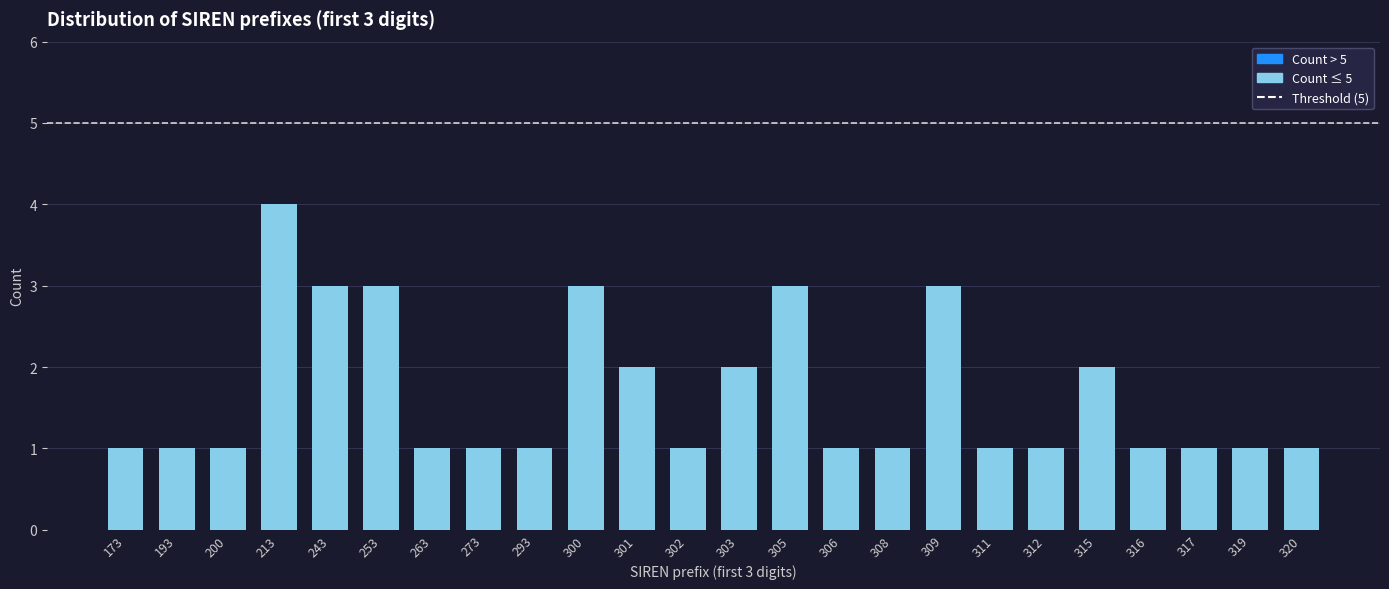

Reading right to left, transcribe all the data shown in this chart.

320=1	319=1	317=1	316=1	315=2	312=1	311=1	309=3	308=1	306=1	305=3	303=2	302=1	301=2	300=3	293=1	273=1	263=1	253=3	243=3	213=4	200=1	193=1	173=1